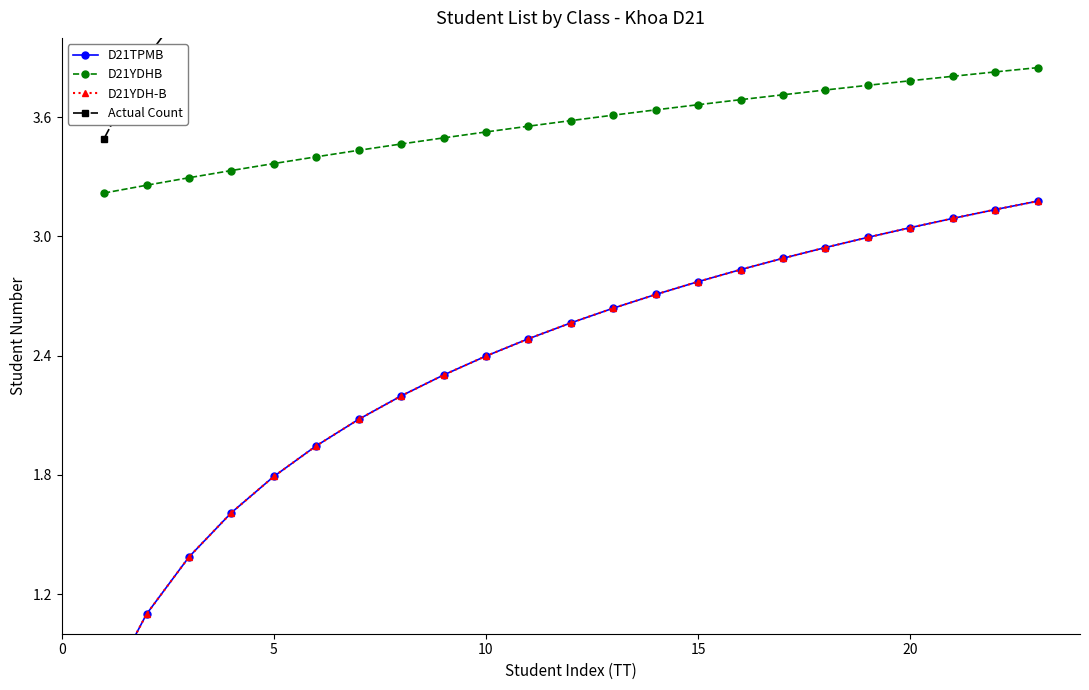

How many lines are shown in the chart?

4